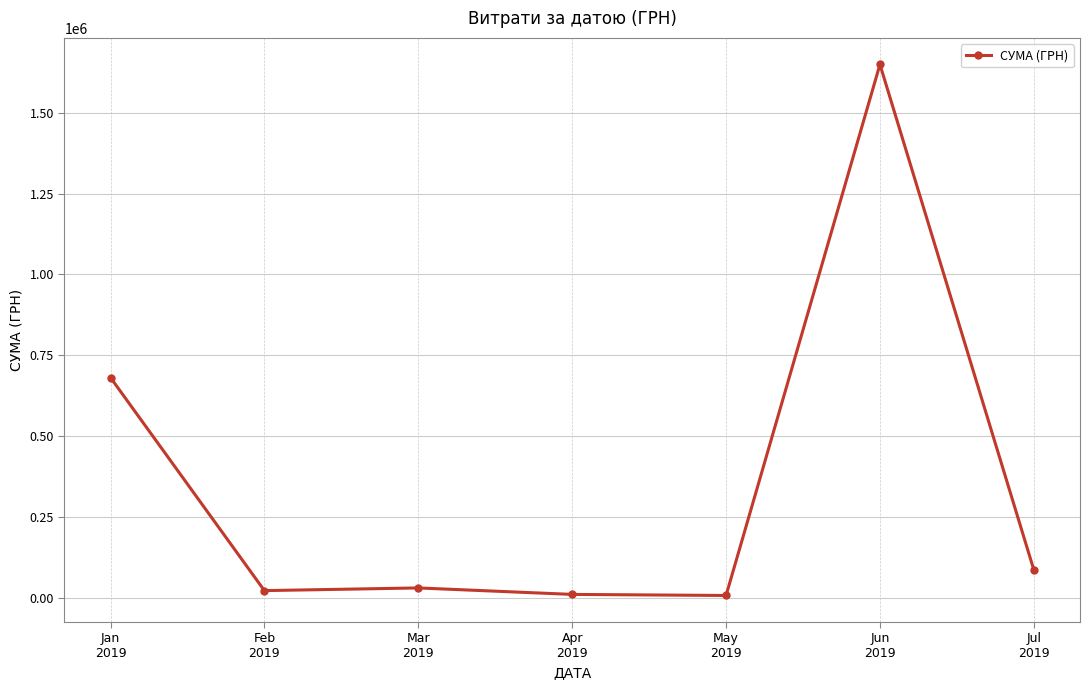

True or false: there are more than 0 points higher than both neighbors.

True